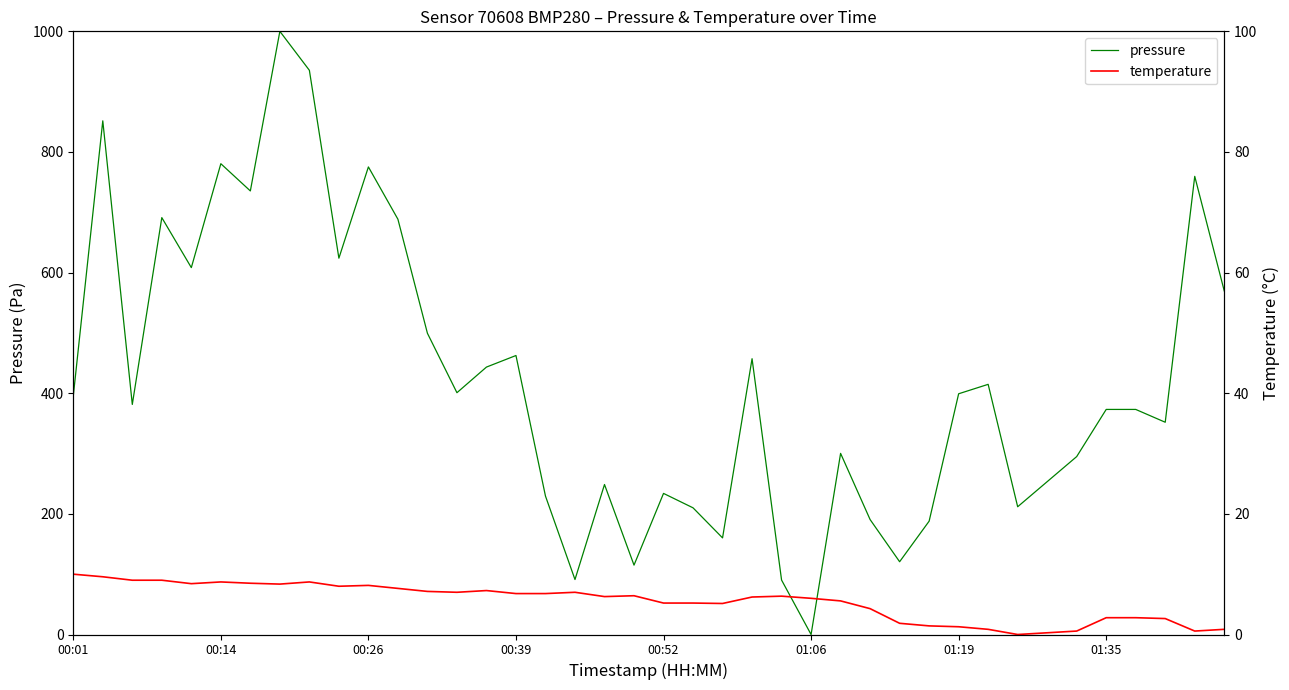

Is the value of temperature at 18 greater than the value of pressure at 25?

Yes